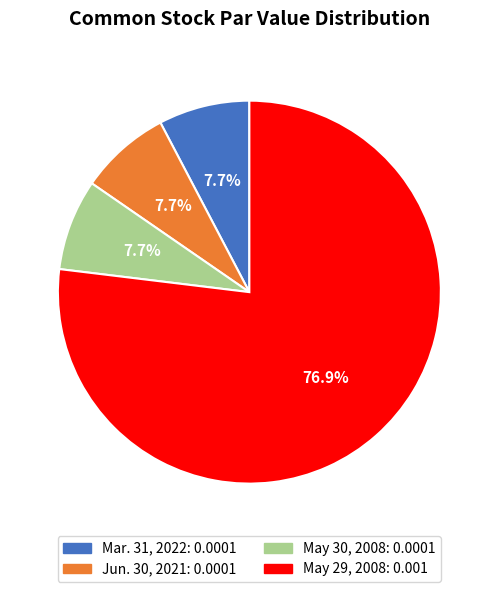

Is it true that May 29, 2008 is 77% of the pie?

True